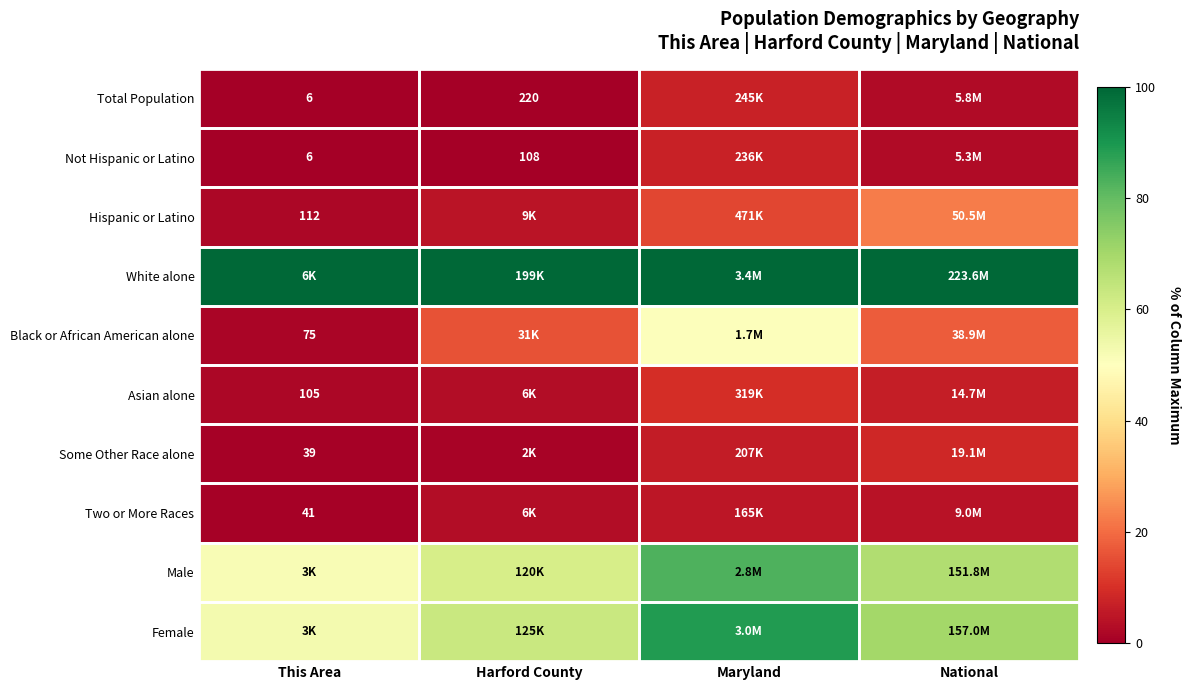

How many series are shown in this chart?

10